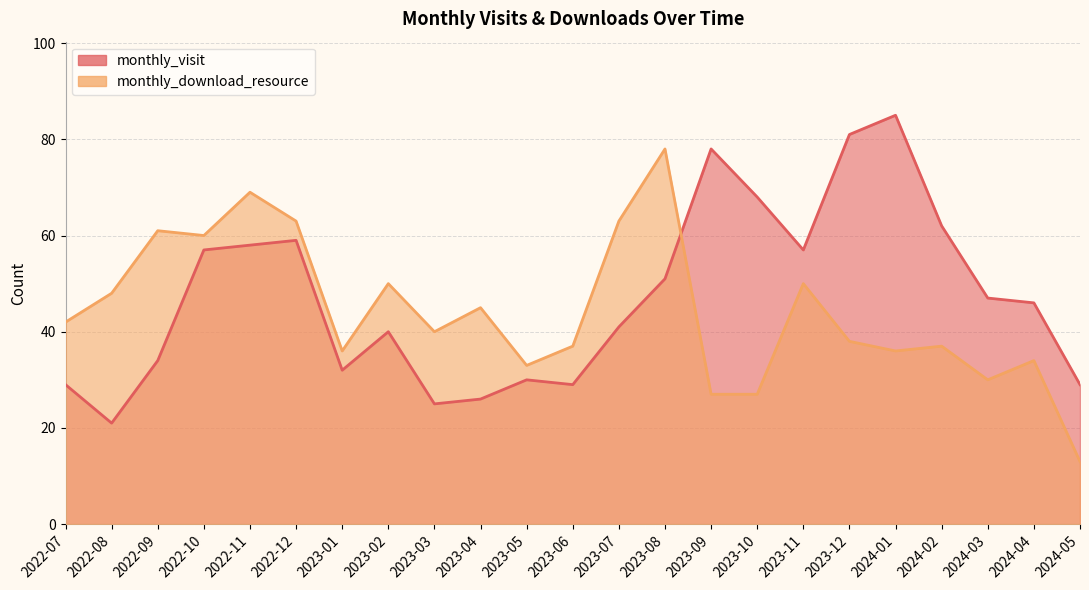

How many lines are shown in the chart?

2